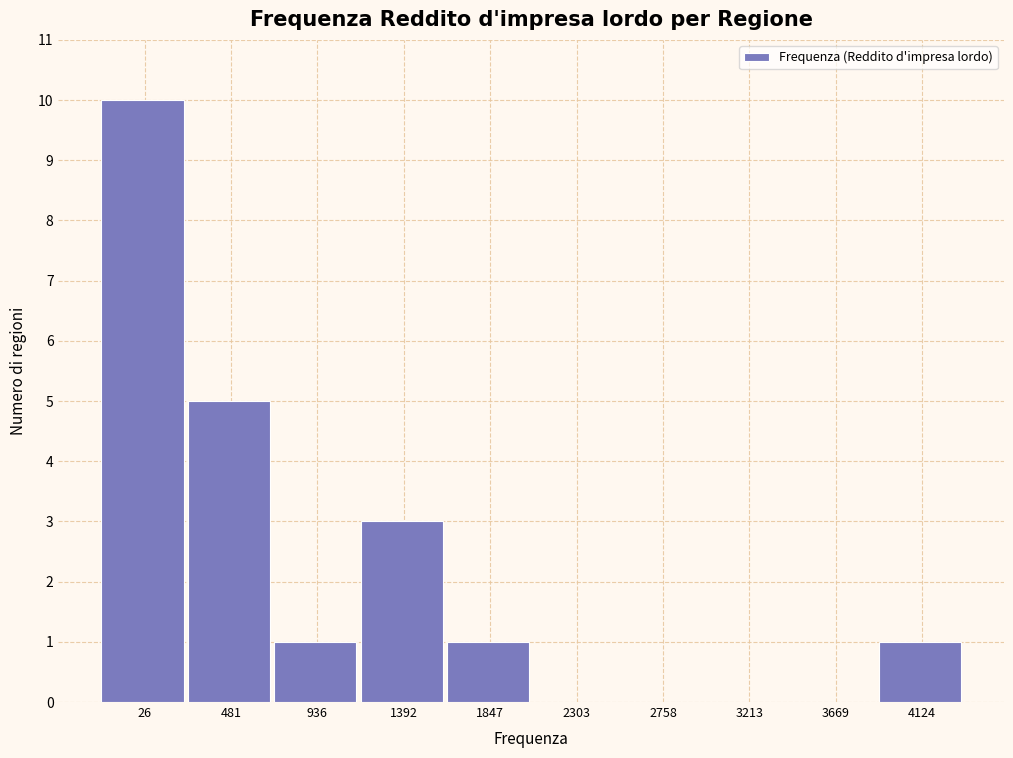

Reading left to right, what are all the values shown in this chart?

26=10	481=5	936=1	1392=3	1847=1	2303=0	2758=0	3213=0	3669=0	4124=1